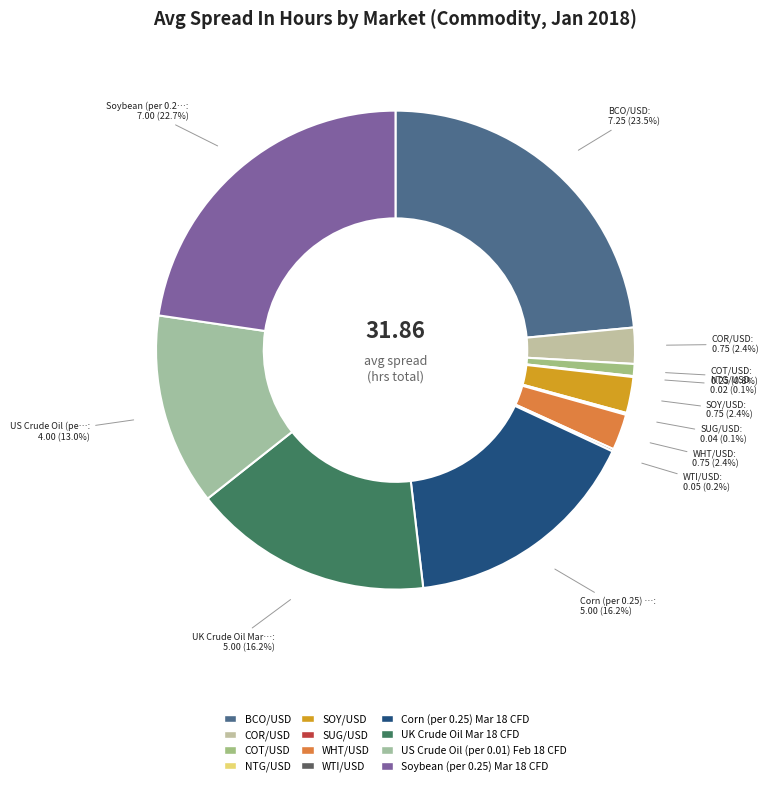

Is it true that NTG/USD is 0% of the pie?

True